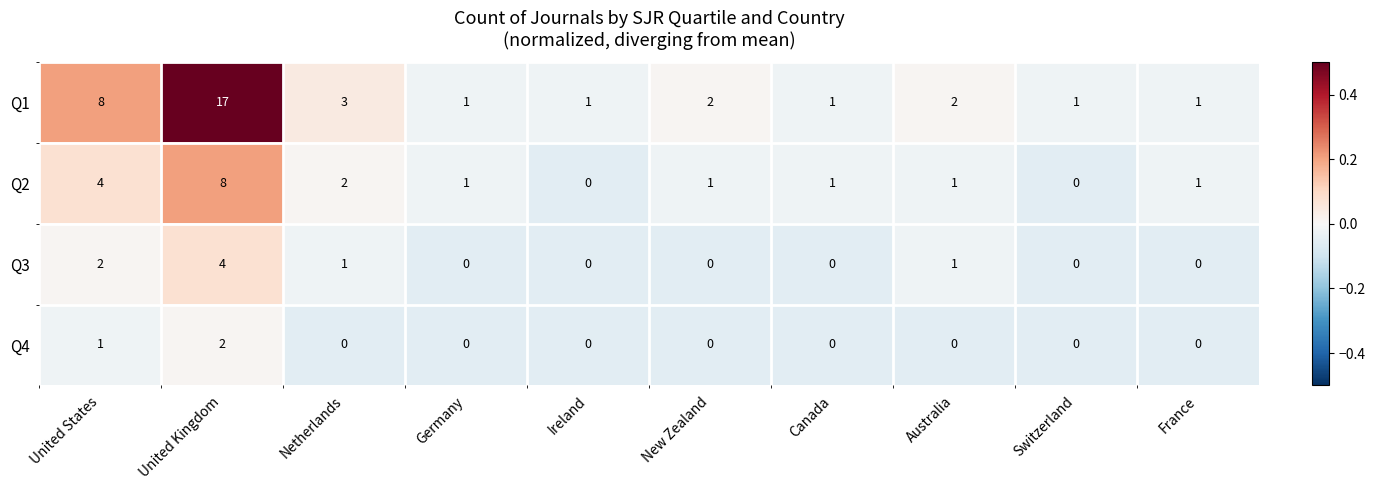

The Q4 series shows -1 at Ireland. True or false?

False